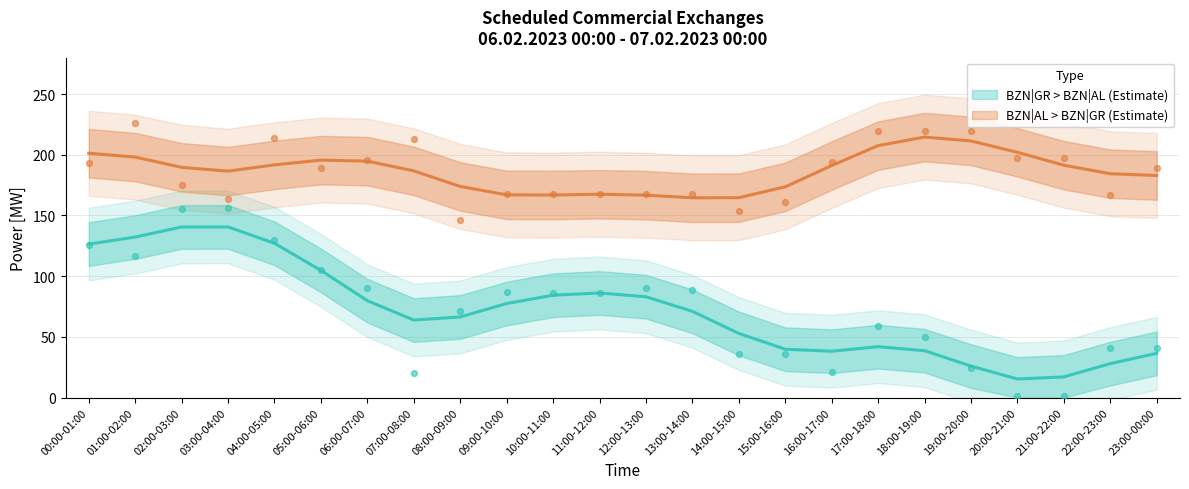

Is the value of BZN|AL > BZN|GR Total [MW] at 21:00-22:00 greater than the value of BZN|GR > BZN|AL Total [MW] at 13:00-14:00?

Yes